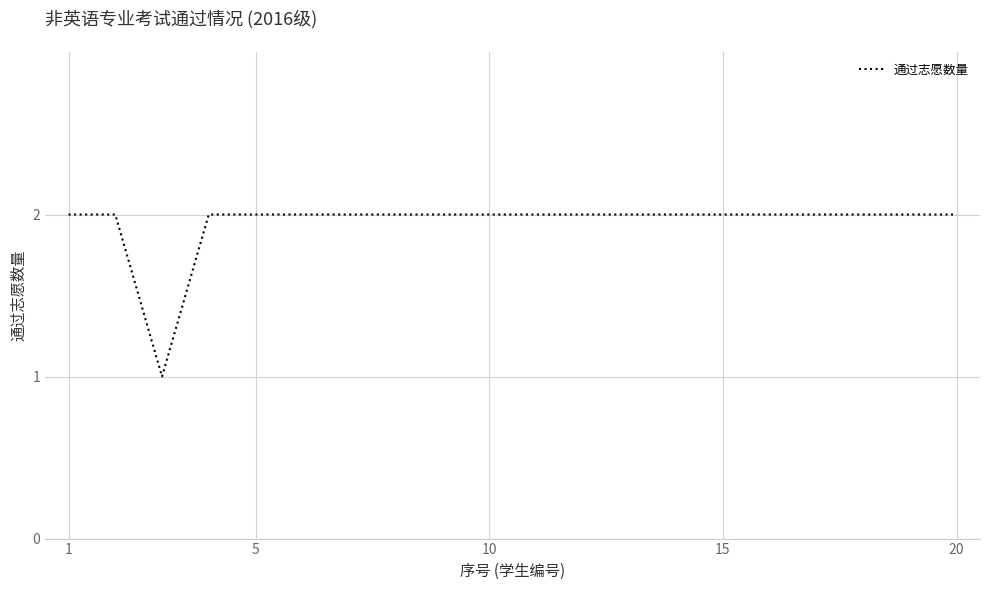

What is the difference between the maximum and minimum values?

1